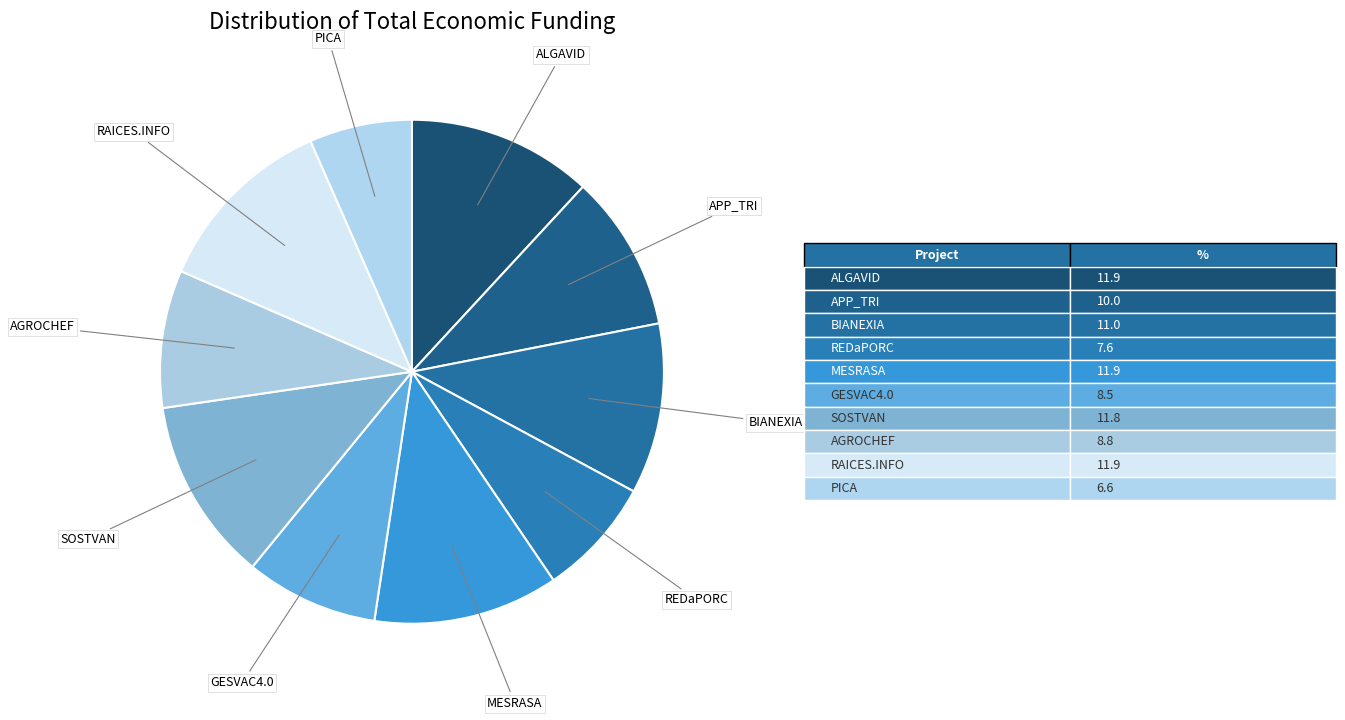

How many slices are in this pie chart?

10